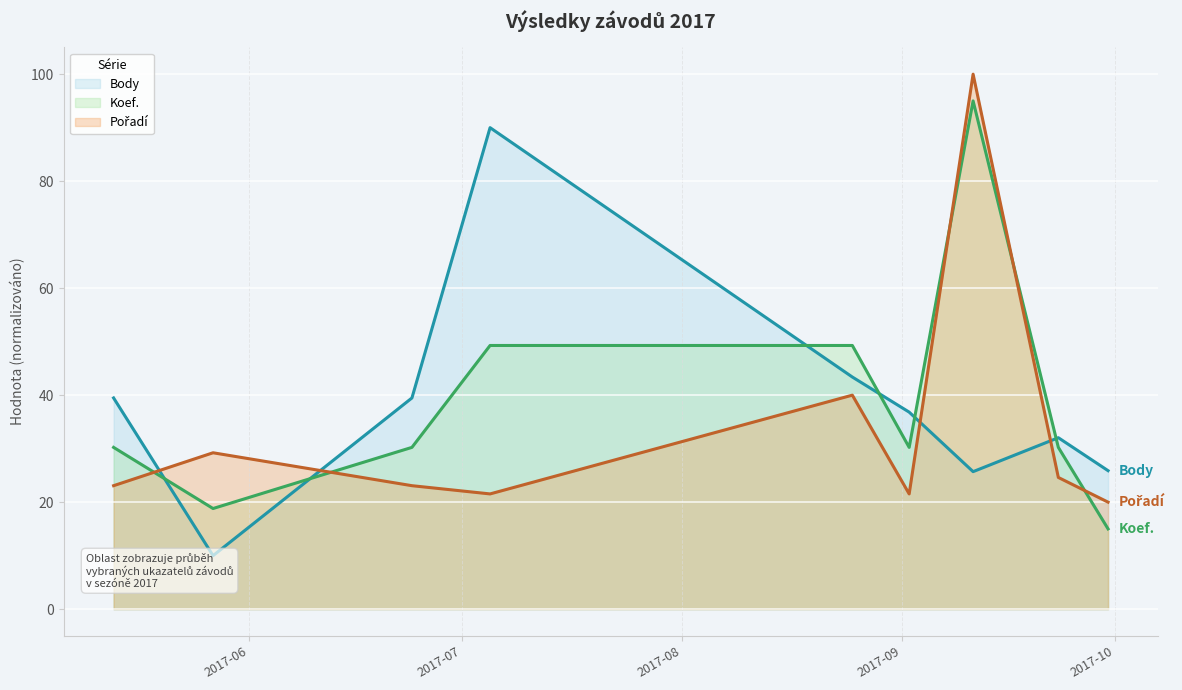

Rank the series by their maximum value, from lowest to highest.

Body, Koef., Pořadí